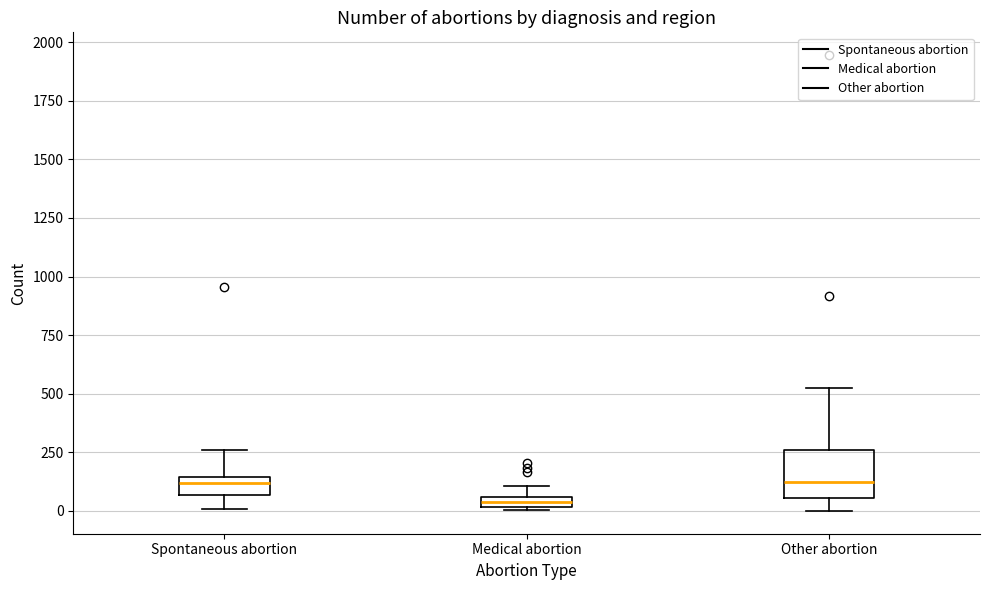

Which box is the tallest, from its lower edge to its upper edge?

Other abortion